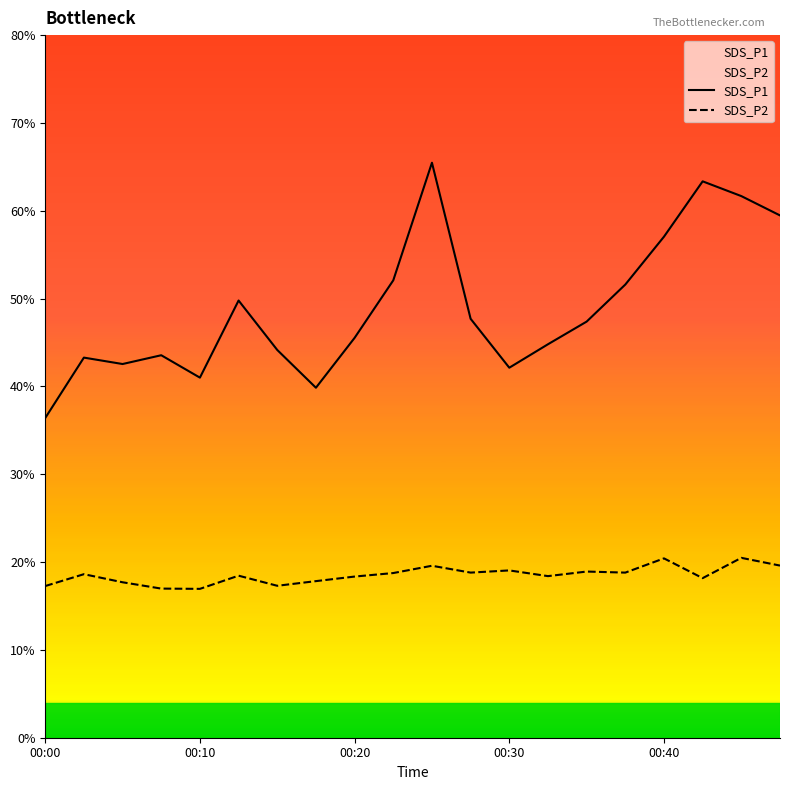

Which series has the largest total across all categories?

SDS_P1